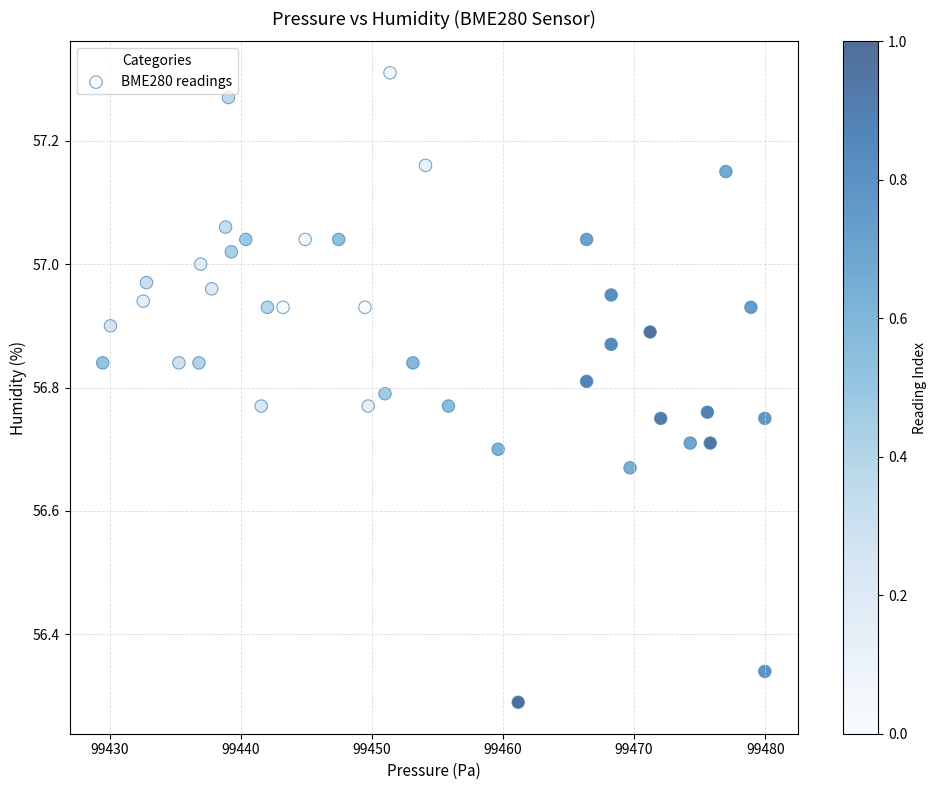

What is the range of X values (max minus min)?

50.5